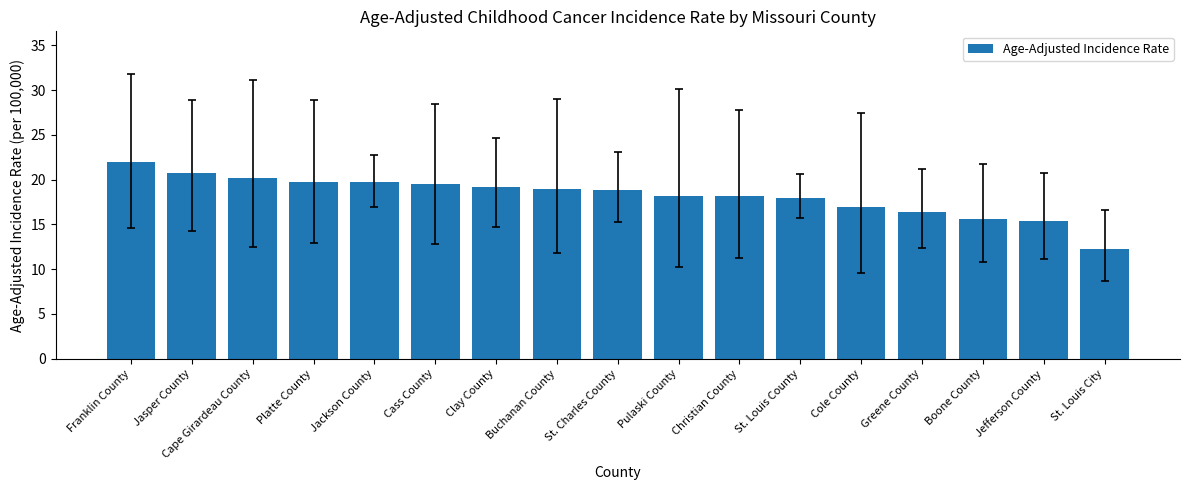

How many bars are there in total?

17